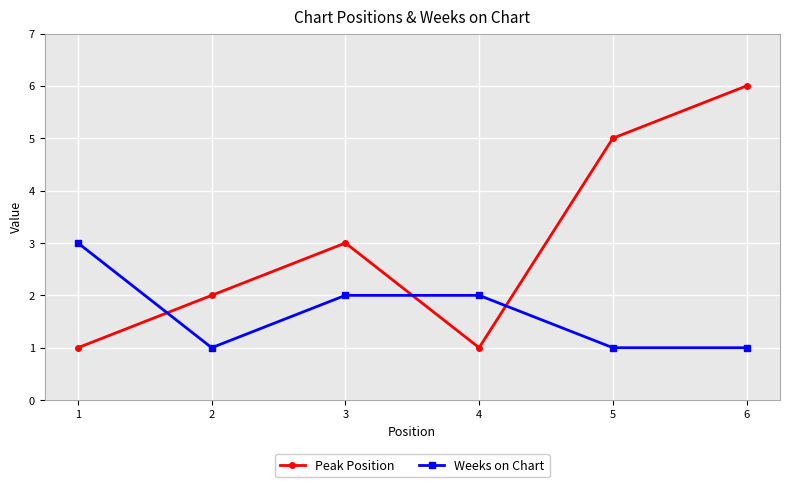

At 1, list the series in order from largest to smallest.

Weeks on Chart, Peak Position